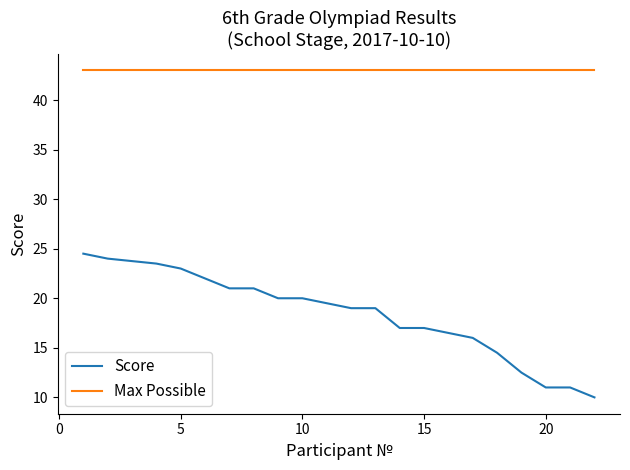

True or false: Score and Max Possible cross at least once.

False